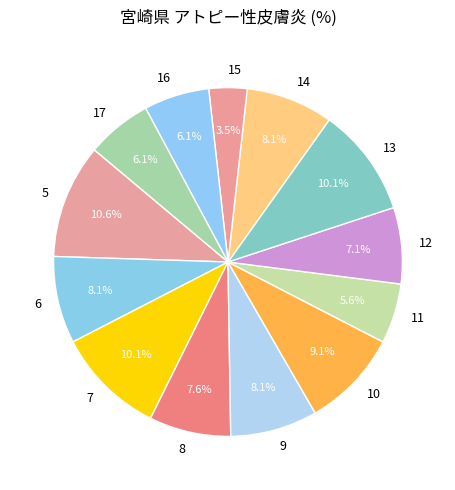

True or false: 7 accounts for 10% of the total.

True